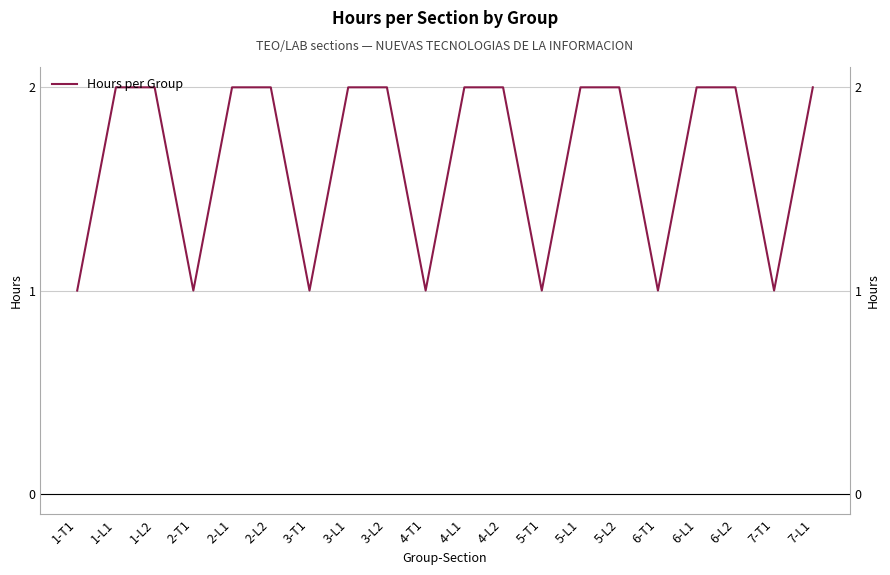

List the labels in order of value, largest first.

1-L1, 1-L2, 2-L1, 2-L2, 3-L1, 3-L2, 4-L1, 4-L2, 5-L1, 5-L2, 6-L1, 6-L2, 7-L1, 1-T1, 2-T1, 3-T1, 4-T1, 5-T1, 6-T1, 7-T1